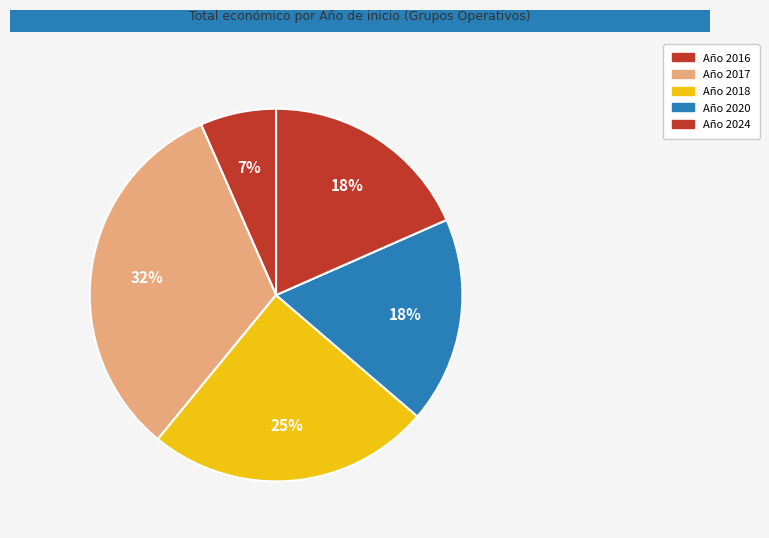

How many segments does this pie chart have?

5